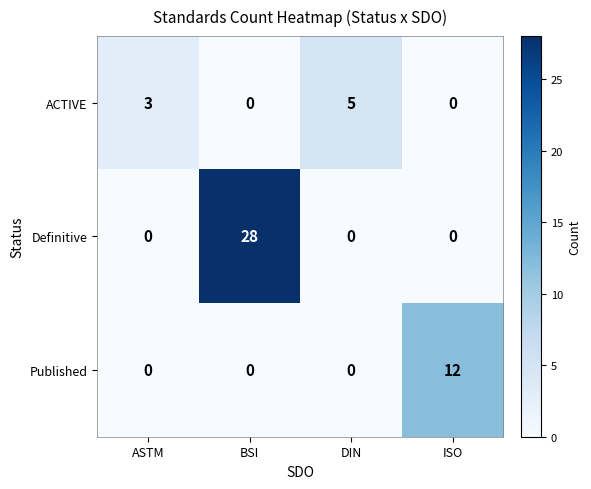

Which series has the widest spread of values?

Definitive